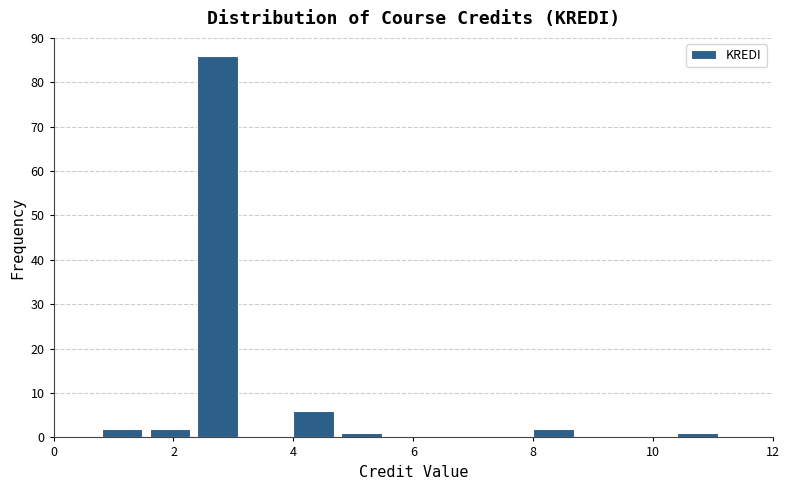

Reading left to right, list every bar in this chart as the range it spans on the x-axis followed by its height. The values are not printed on the chart, so give them approximately, as read against the axis.

0.0 to 0.8: 0
0.8 to 1.6: 2
1.6 to 2.4: 2
2.4 to 3.2: 86
3.2 to 4.0: 0
4.0 to 4.8: 6
4.8 to 5.6: 1
5.6 to 6.4: 0
6.4 to 7.2: 0
7.2 to 8.0: 0
8.0 to 8.8: 2
8.8 to 9.6: 0
9.6 to 10.4: 0
10.4 to 11.2: 1
11.2 to 12.0: 0